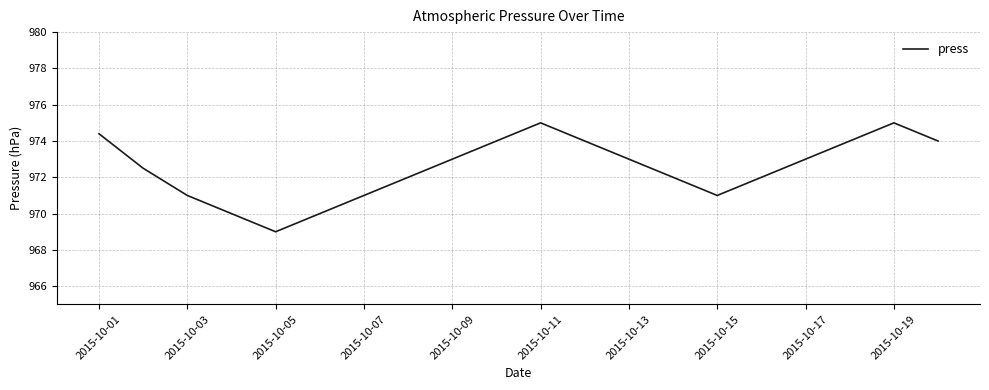

What is the sum of all values?

19449.9